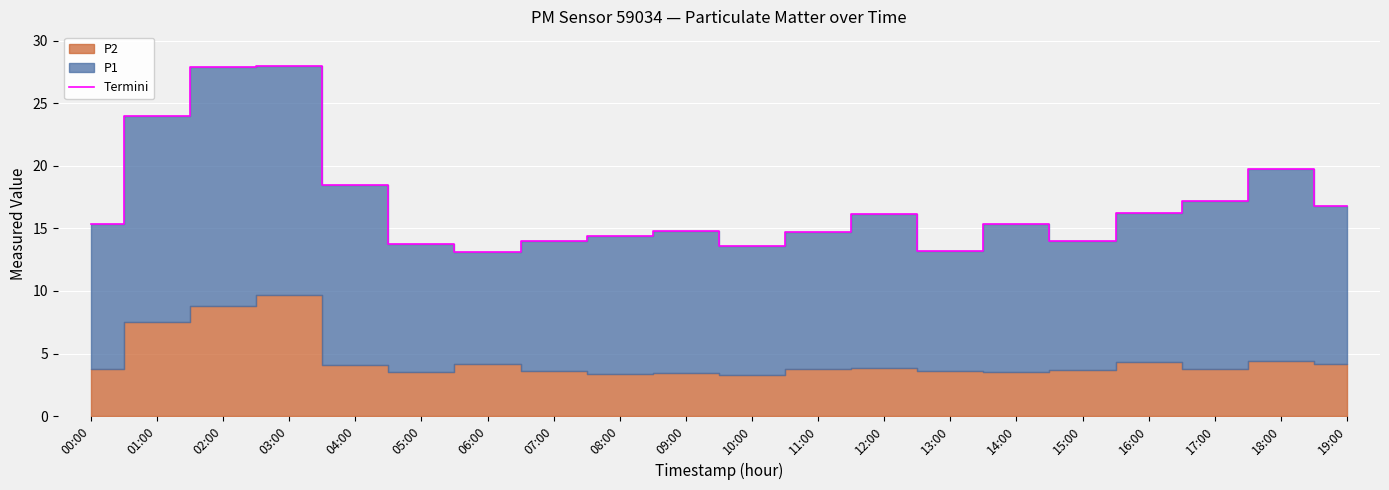

What is the value of the 3rd point from the left?

27.9